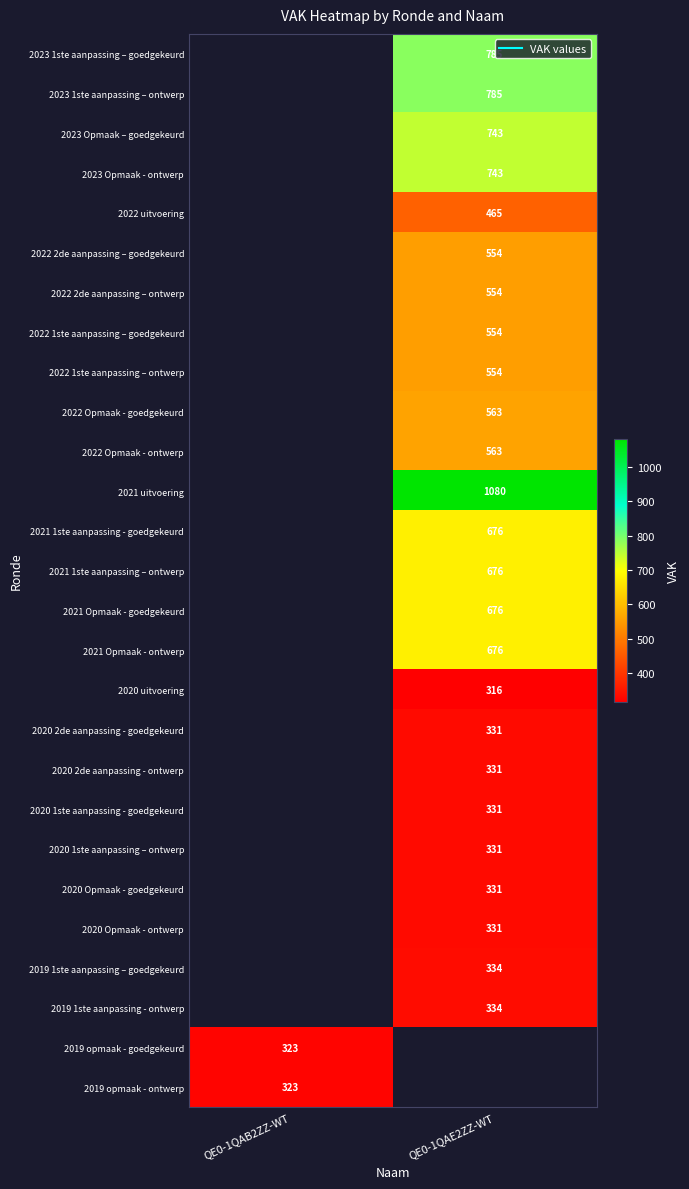

The value of 2021 Opmaak - ontwerp at QE0-1QAE2ZZ-WT is 676.0. True or false?

True